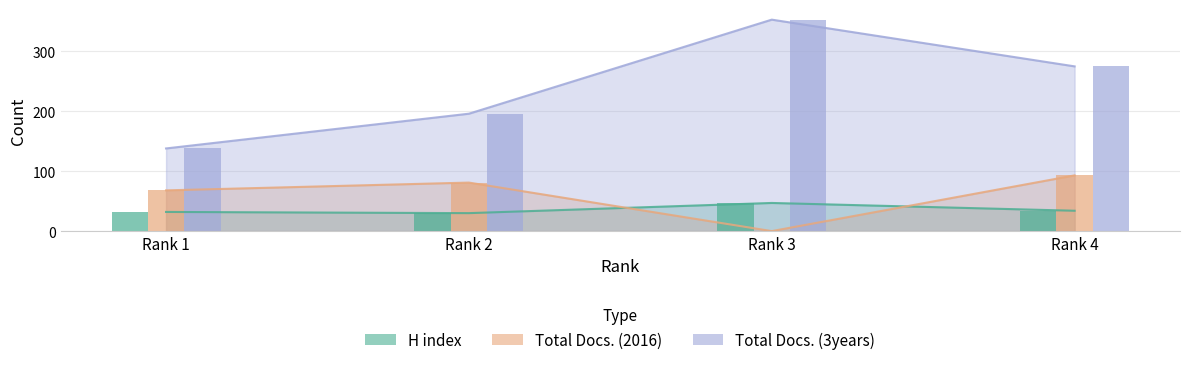

Reading left to right, extract all data points from this chart.

H index_line: 32	30	47	34
Total Docs. (2016)_line: 68	81	0	93
Total Docs. (3years)_line: 138	196	353	275
H index_bar: 32	30	47	34
Total Docs. (2016)_bar: 68	81	0	93
Total Docs. (3years)_bar: 138	196	353	275